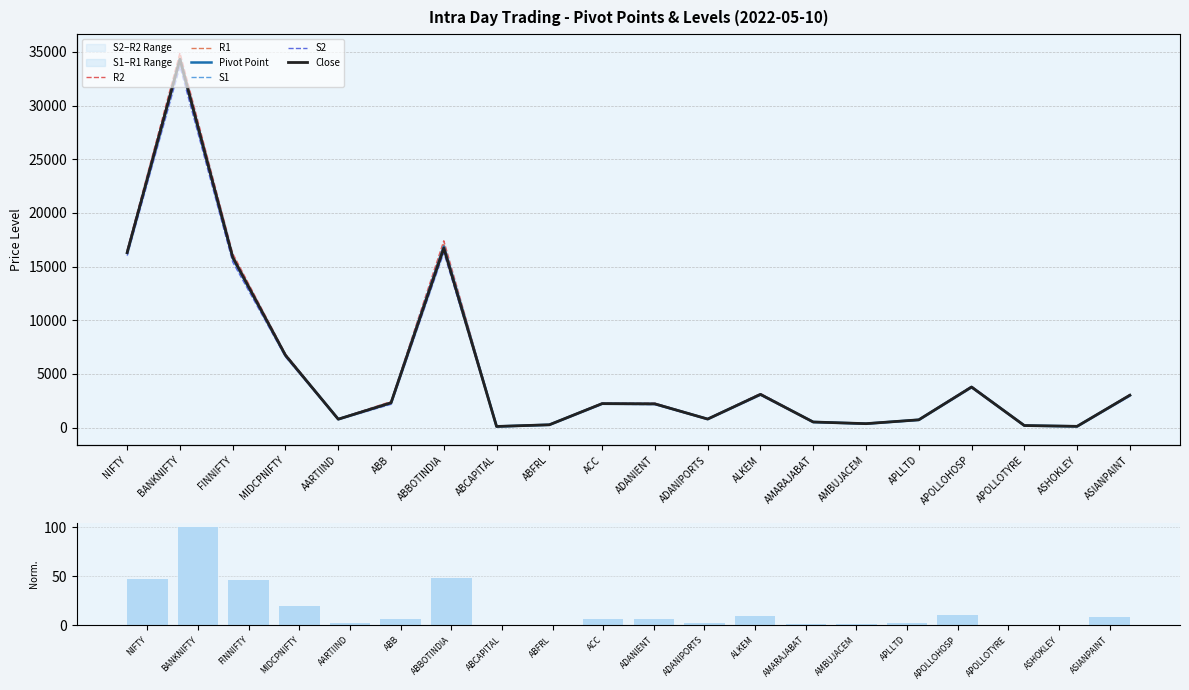

What is the difference between the S1 values at ABFRL and MIDCPNIFTY?

6402.1